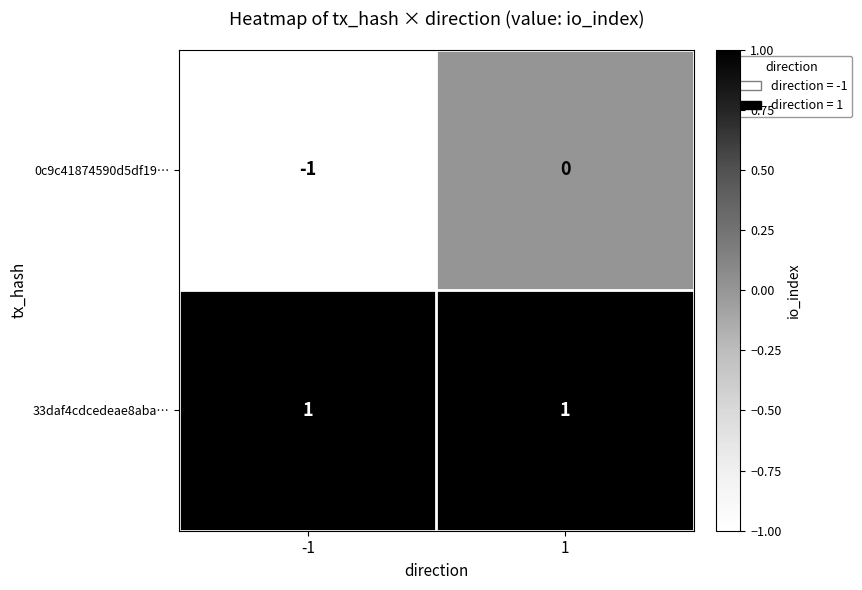

Rank the series by their maximum value, from lowest to highest.

0c9c41874590d5df19…, 33daf4cdcedeae8aba…